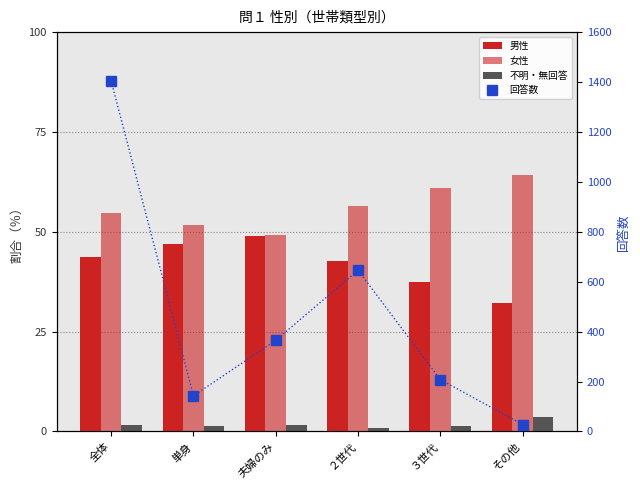

The 女性 series shows 27.8 at ３世代. True or false?

False